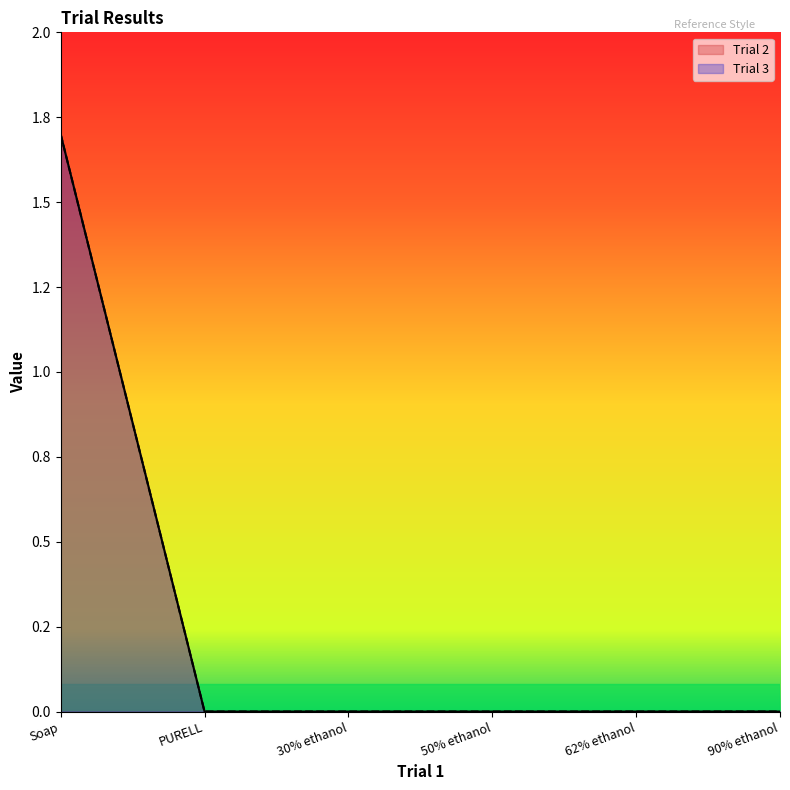

True or false: Trial 2 and Trial 3 intersect in this chart.

False